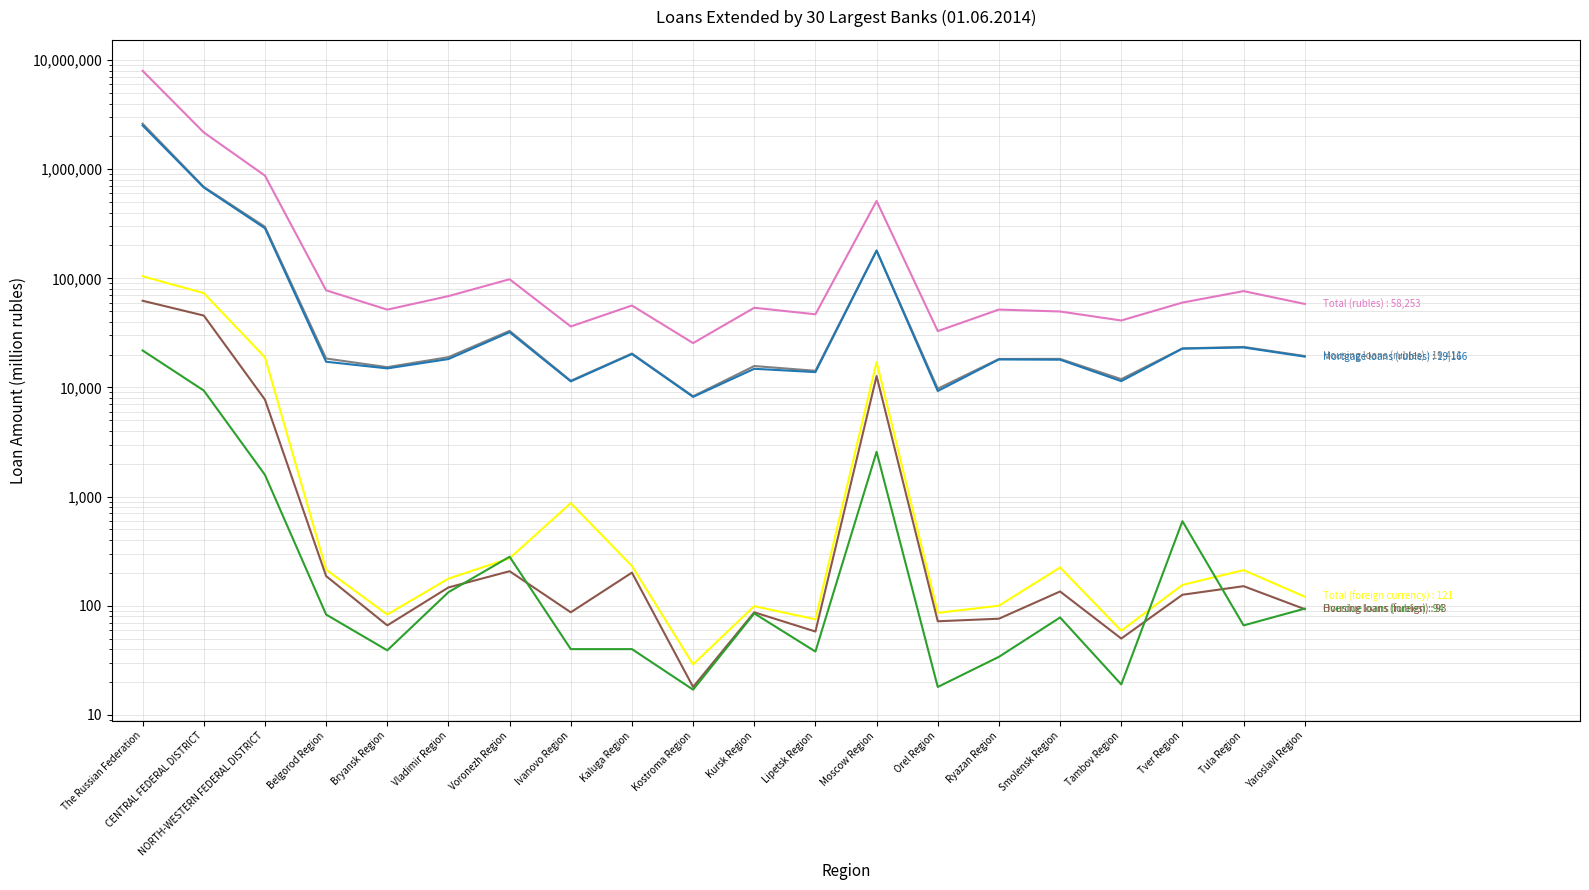

Reading right to left, list all the values displayed in this chart.

Total (rubles): Yaroslavl Region=58253	Tula Region=76367	Tver Region=59939	Tambov Region=41091	Smolensk Region=49670	Ryazan Region=51745	Orel Region=32845	Moscow Region=511728	Lipetsk Region=46827	Kursk Region=53753	Kostroma Region=25506	Kaluga Region=56368	Ivanovo Region=36210	Voronezh Region=98084	Vladimir Region=68707	Bryansk Region=51660	Belgorod Region=77683	NORTH-WESTERN FEDERAL DISTRICT=873681	CENTRAL FEDERAL DISTRICT=2174655	The Russian Federation=7973832
Housing loans (rubles): Yaroslavl Region=19411	Tula Region=23532	Tver Region=22788	Tambov Region=11915	Smolensk Region=18273	Ryazan Region=18242	Orel Region=9750	Moscow Region=180050	Lipetsk Region=14211	Kursk Region=15716	Kostroma Region=8302	Kaluga Region=20467	Ivanovo Region=11520	Voronezh Region=32995	Vladimir Region=18966	Bryansk Region=15347	Belgorod Region=18423	NORTH-WESTERN FEDERAL DISTRICT=296887	CENTRAL FEDERAL DISTRICT=688827	The Russian Federation=2613208
Mortgage loans (rubles): Yaroslavl Region=19166	Tula Region=23254	Tver Region=22705	Tambov Region=11427	Smolensk Region=17965	Ryazan Region=18051	Orel Region=9277	Moscow Region=179227	Lipetsk Region=13830	Kursk Region=14829	Kostroma Region=8198	Kaluga Region=20237	Ivanovo Region=11369	Voronezh Region=32106	Vladimir Region=18210	Bryansk Region=14952	Belgorod Region=17204	NORTH-WESTERN FEDERAL DISTRICT=287762	CENTRAL FEDERAL DISTRICT=679894	The Russian Federation=2517741
Total (foreign currency): Yaroslavl Region=121	Tula Region=212	Tver Region=155	Tambov Region=59	Smolensk Region=224	Ryazan Region=100	Orel Region=86	Moscow Region=17102	Lipetsk Region=75	Kursk Region=99	Kostroma Region=29	Kaluga Region=231	Ivanovo Region=871	Voronezh Region=272	Vladimir Region=177	Bryansk Region=83	Belgorod Region=214	NORTH-WESTERN FEDERAL DISTRICT=18906	CENTRAL FEDERAL DISTRICT=73225	The Russian Federation=104534
Housing loans (foreign): Yaroslavl Region=93	Tula Region=151	Tver Region=126	Tambov Region=50	Smolensk Region=135	Ryazan Region=76	Orel Region=72	Moscow Region=12718	Lipetsk Region=58	Kursk Region=87	Kostroma Region=18	Kaluga Region=201	Ivanovo Region=87	Voronezh Region=207	Vladimir Region=147	Bryansk Region=66	Belgorod Region=187	NORTH-WESTERN FEDERAL DISTRICT=7739	CENTRAL FEDERAL DISTRICT=45610	The Russian Federation=62312
Overdue loans (rubles): Yaroslavl Region=94	Tula Region=66	Tver Region=595	Tambov Region=19	Smolensk Region=78	Ryazan Region=34	Orel Region=18	Moscow Region=2571	Lipetsk Region=38	Kursk Region=85	Kostroma Region=17	Kaluga Region=40	Ivanovo Region=40	Voronezh Region=281	Vladimir Region=133	Bryansk Region=39	Belgorod Region=83	NORTH-WESTERN FEDERAL DISTRICT=1582	CENTRAL FEDERAL DISTRICT=9372	The Russian Federation=21821